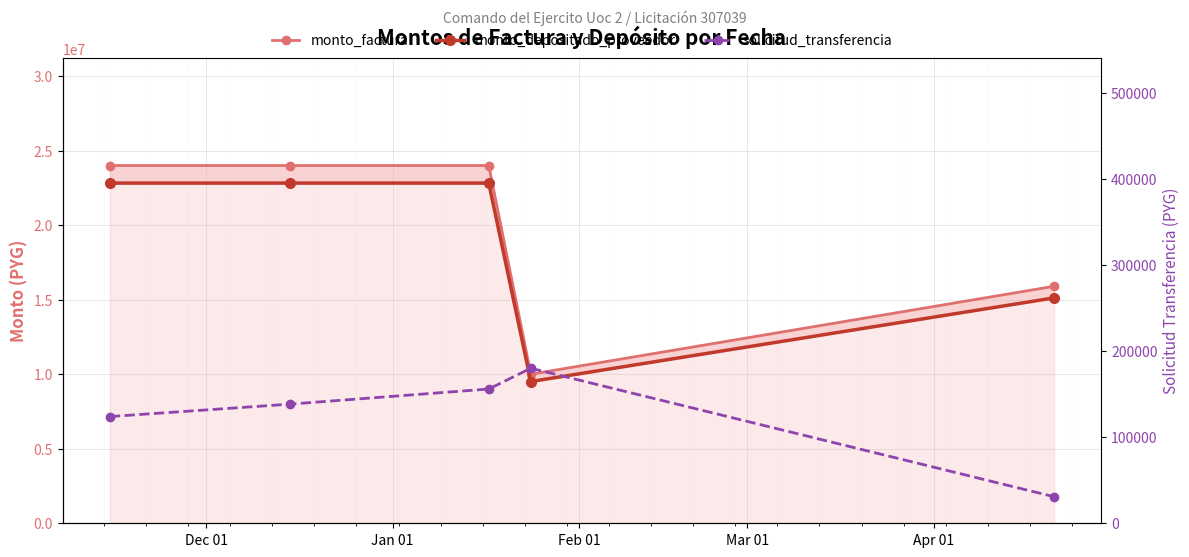

The monto_factura series shows 13032470 at Jan 01. True or false?

False